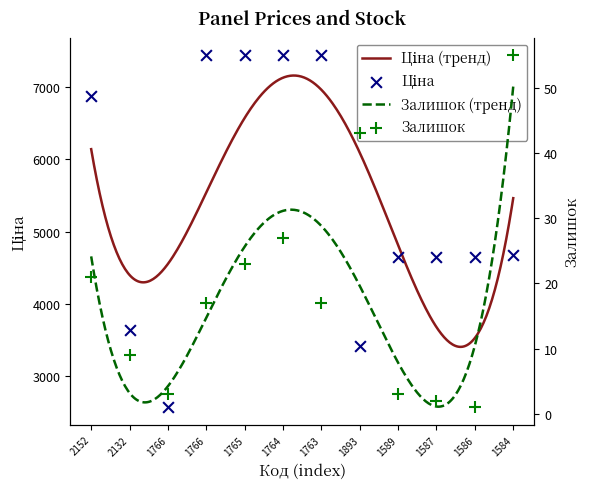

Which series has the largest total across all categories?

Ціна